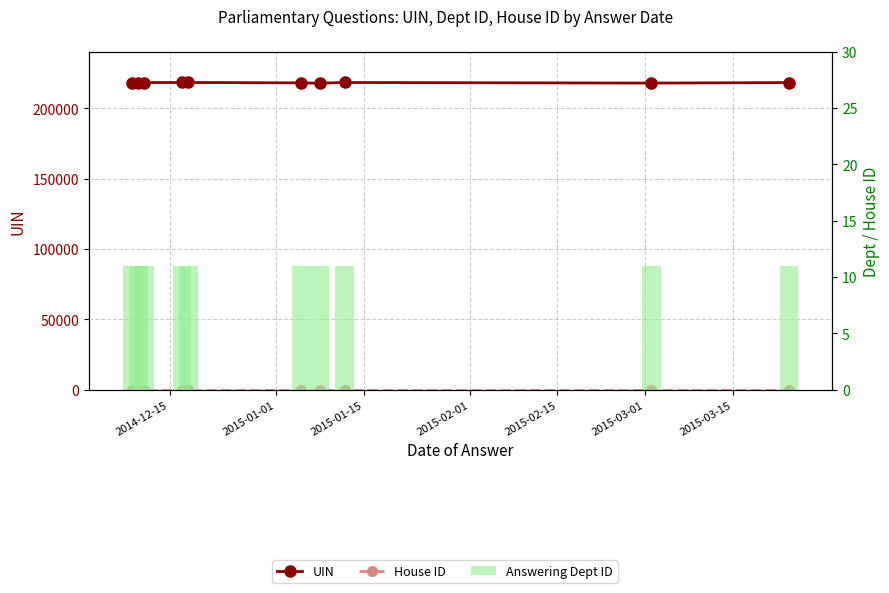

What is the average value of the Answering Dept ID series?

11